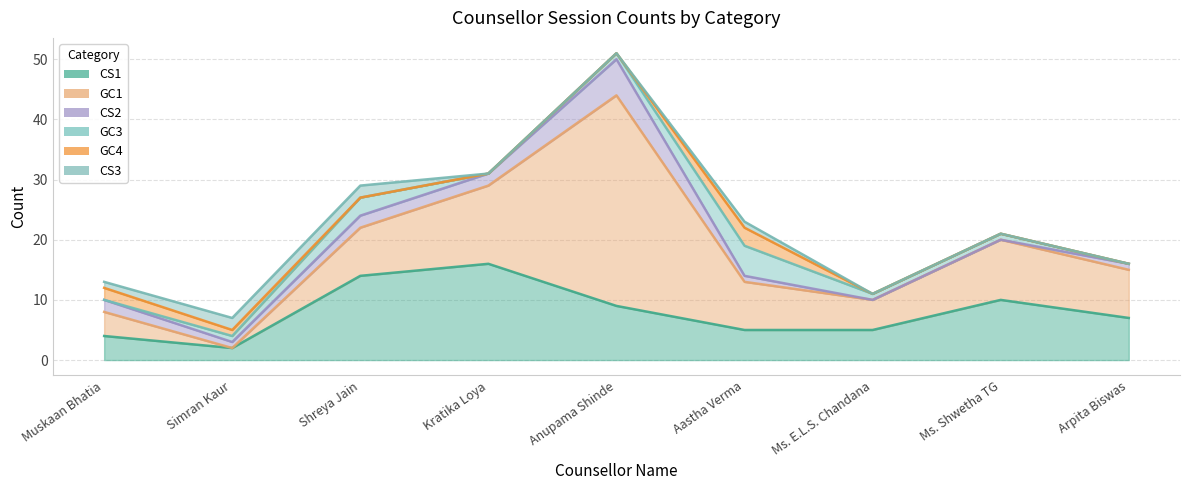

Count the GC3 values in the range 0 to 1.

7